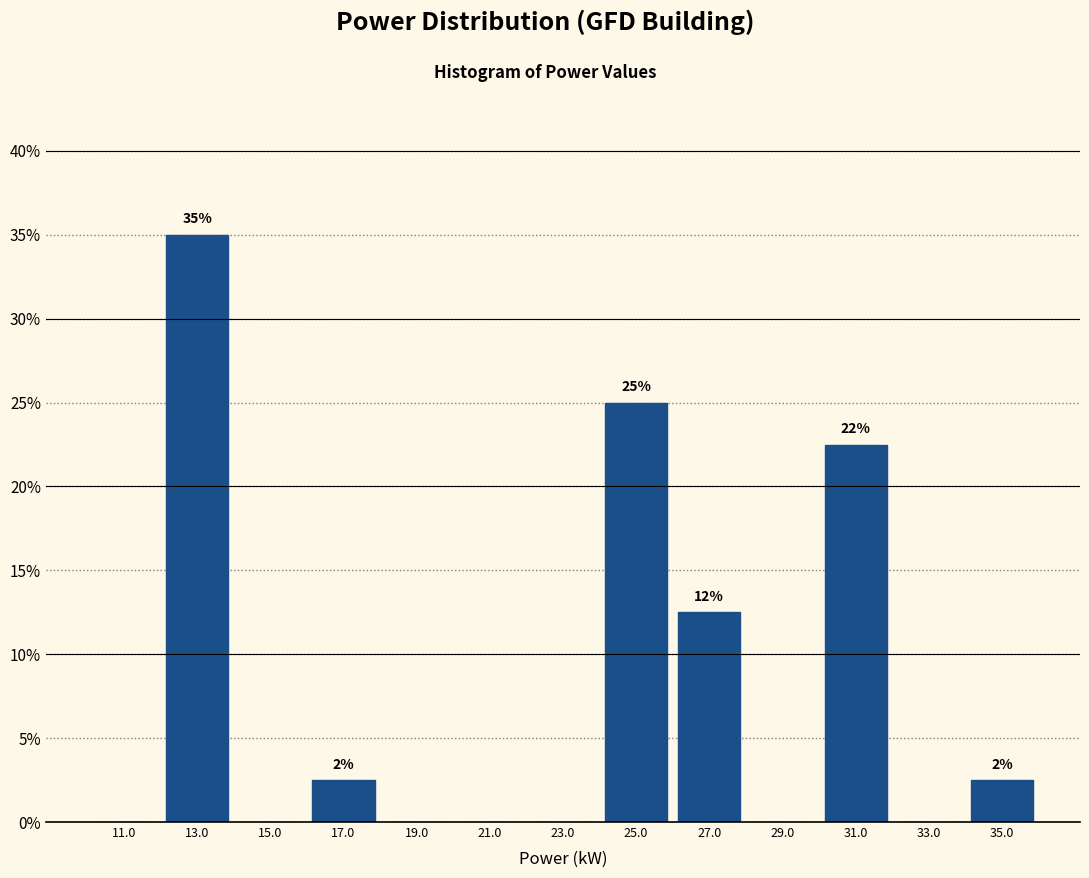

Which range on the x-axis has the tallest bar?

12 to 14